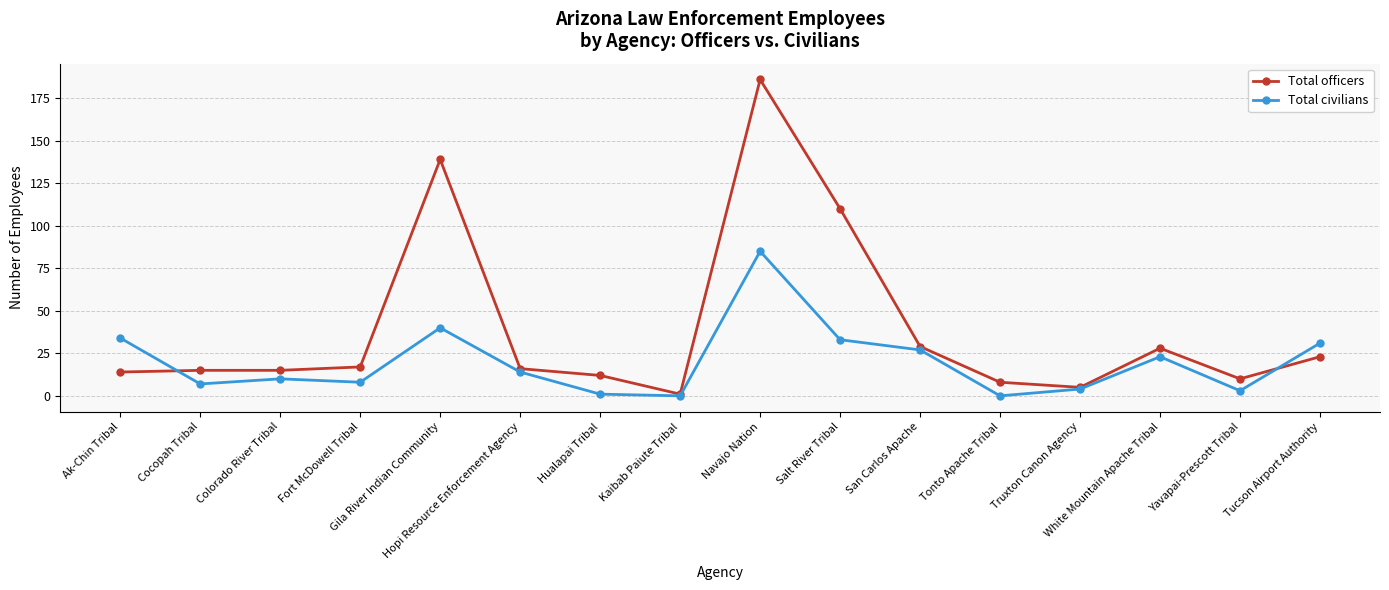

Is this an area chart (filled region under the line)?

No